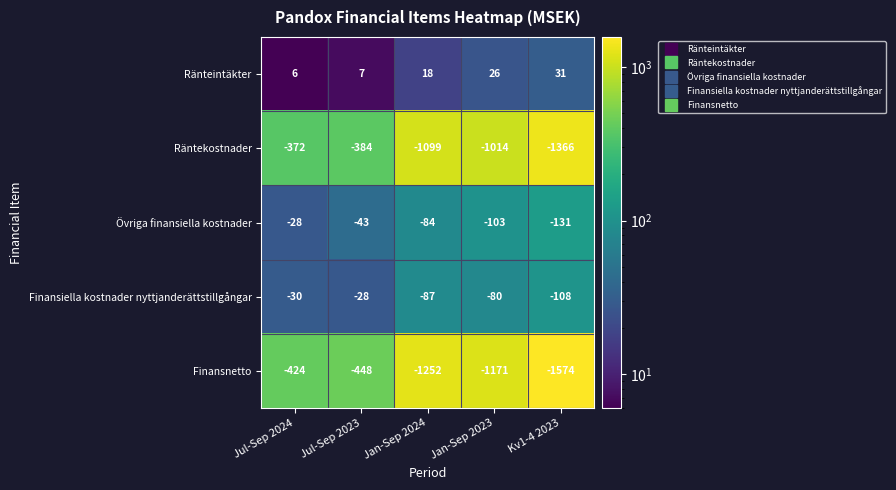

What is the sum of the Övriga finansiella kostnader values at Jul-Sep 2023 and Jan-Sep 2023?

-146